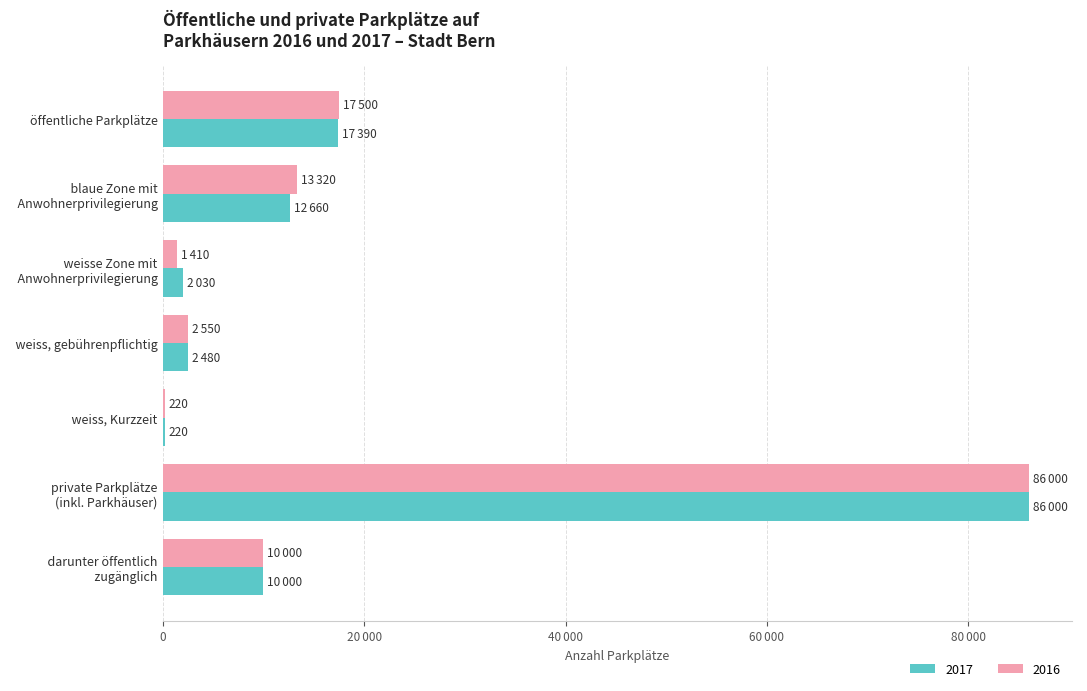

What are all the series names shown in the legend?

2017, 2016